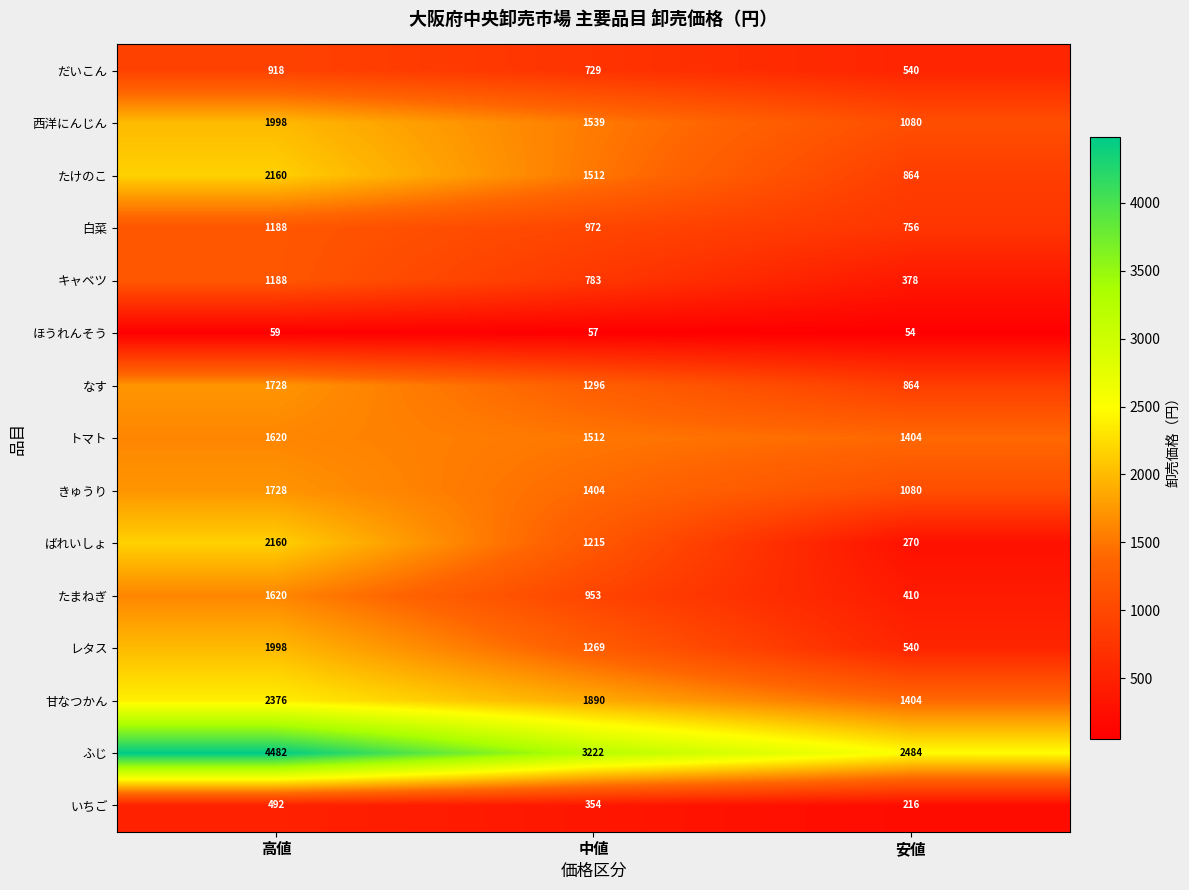

Where does the ほうれんそう series first go above 57?

高値